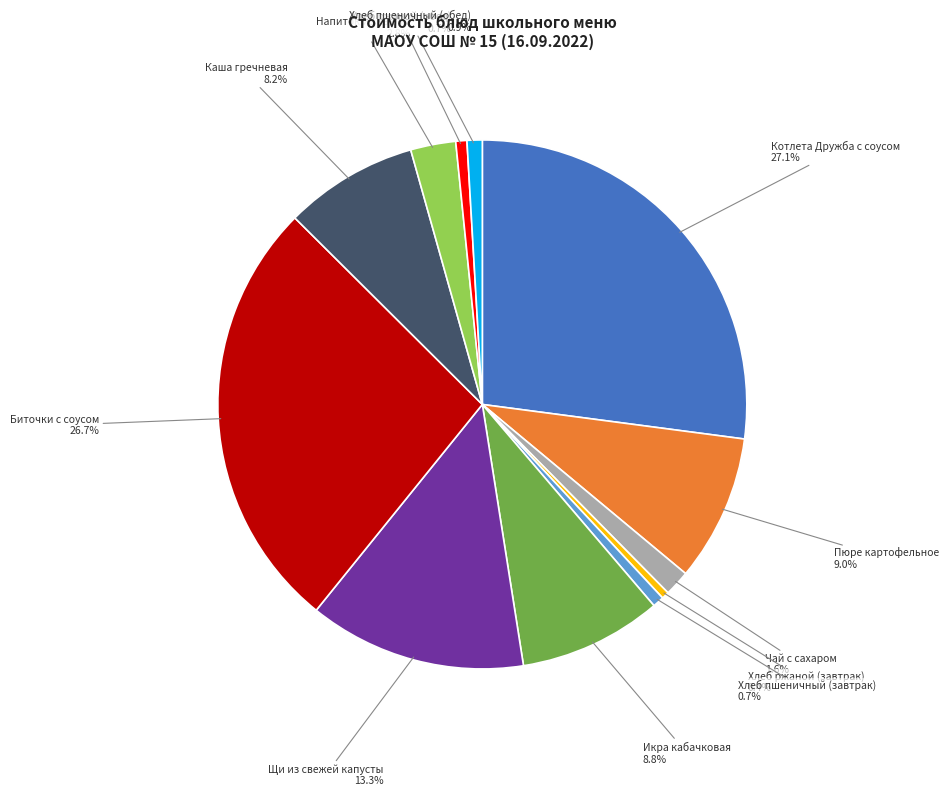

To the nearest percent, what is the combined percentage of Биточки с соусом and Хлеб ржаной (завтрак)?

27%